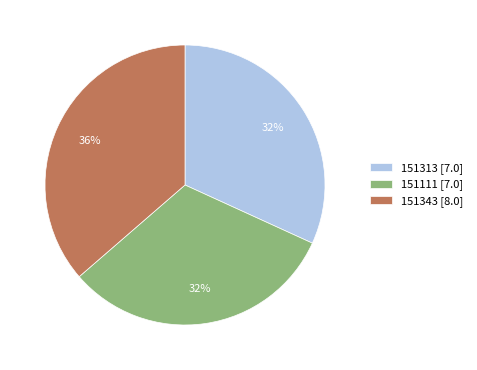

Which category has the biggest portion of the pie?

151343